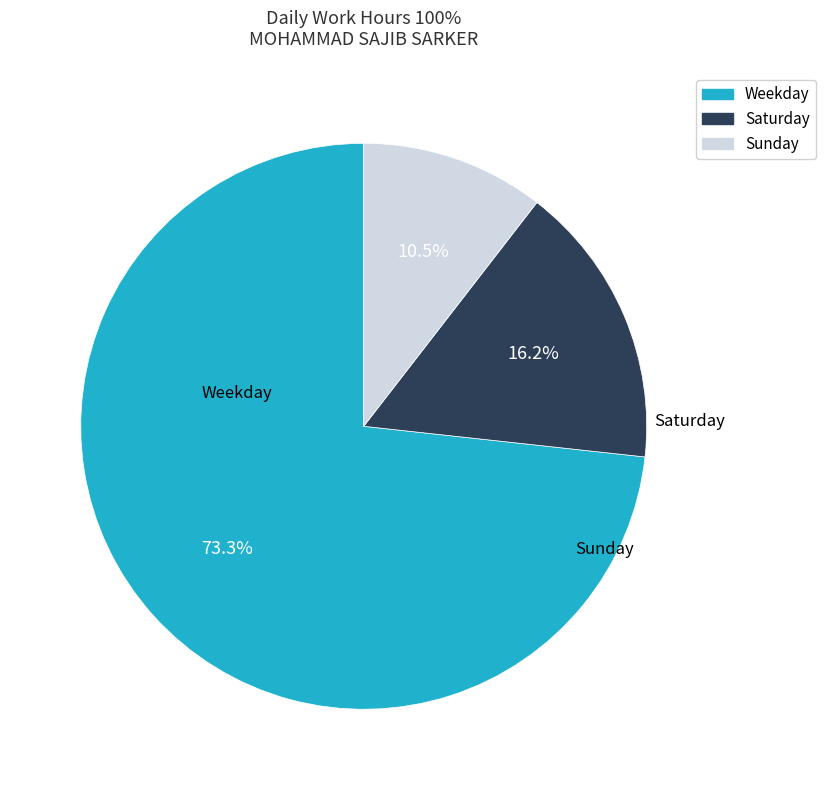

Does any single category account for the majority?

Yes